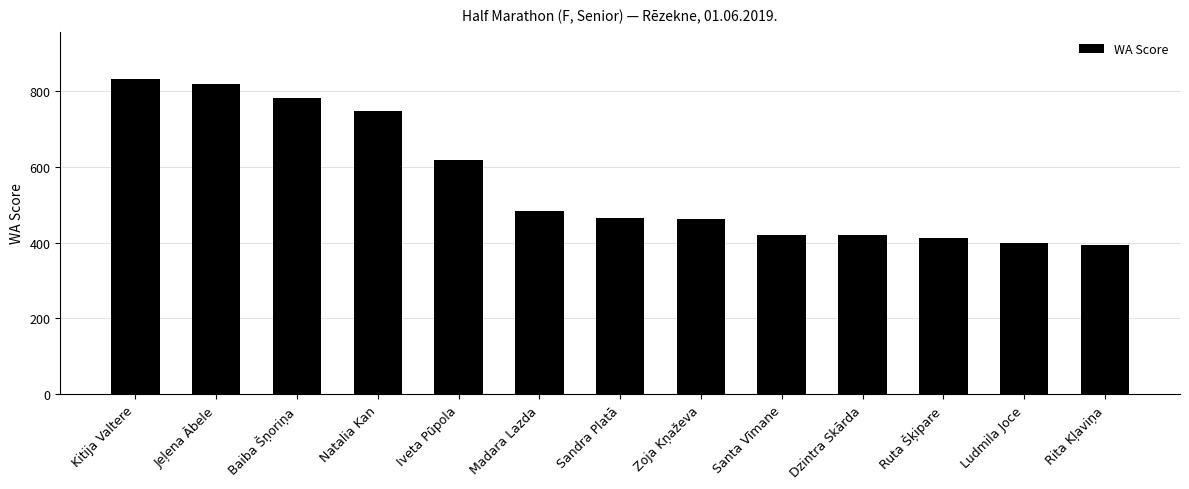

How many distinct data groups are displayed?

1